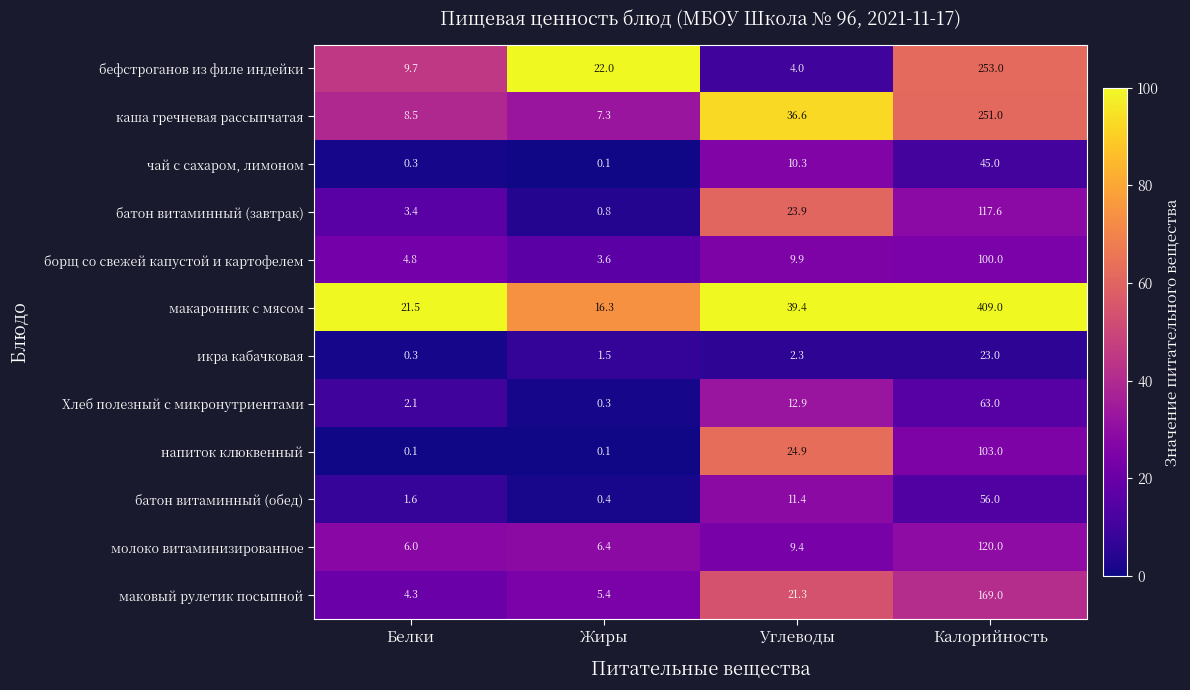

At which category is the sum across all series the highest?

Калорийность